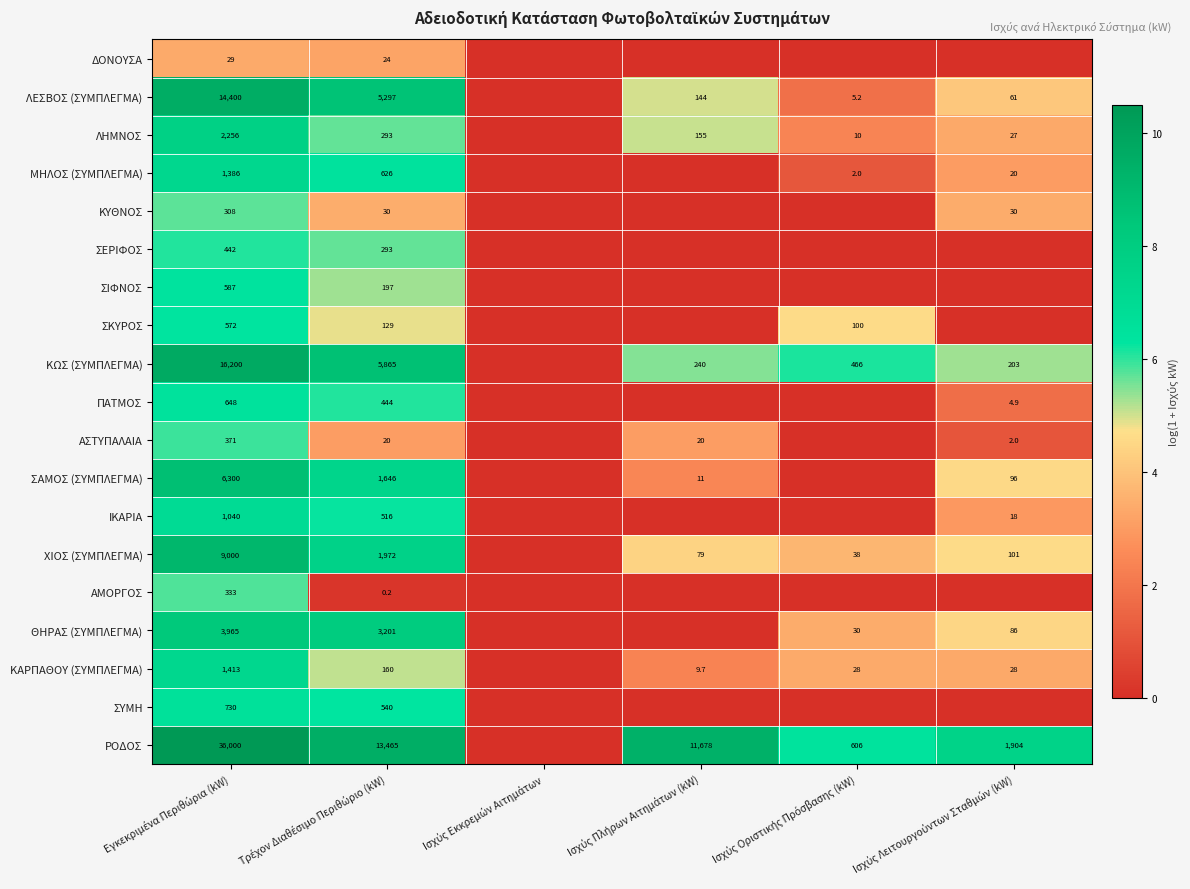

Where is ΚΑΡΠΑΘΟΥ (ΣΥΜΠΛΕΓΜΑ) nearest to the value 3?

Ισχύς Λειτουργούντων Σταθμών (kW)